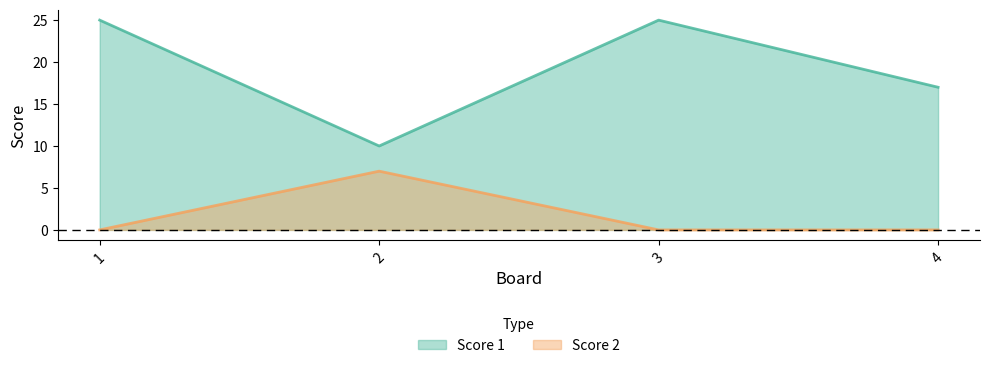

What is the sum of all Score 2 values?

7